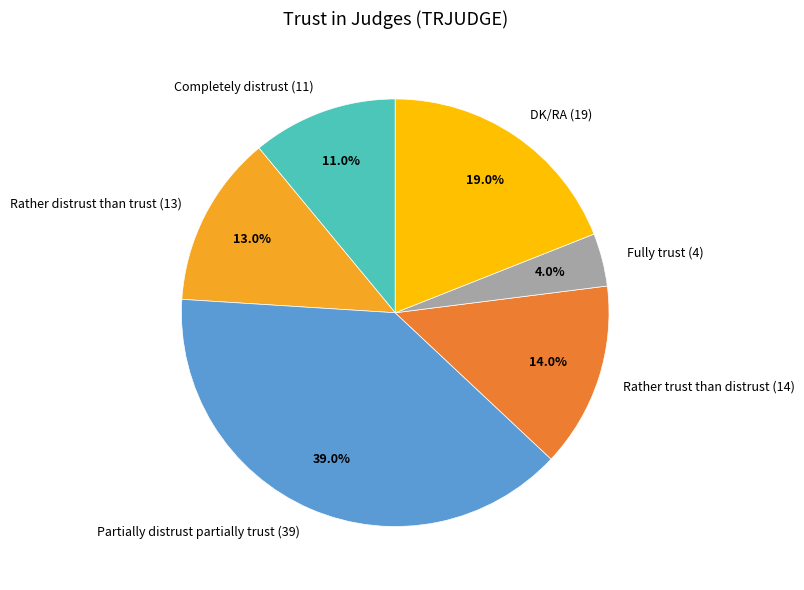

To the nearest percent, what is the difference between the largest and smallest slice percentages?

35%